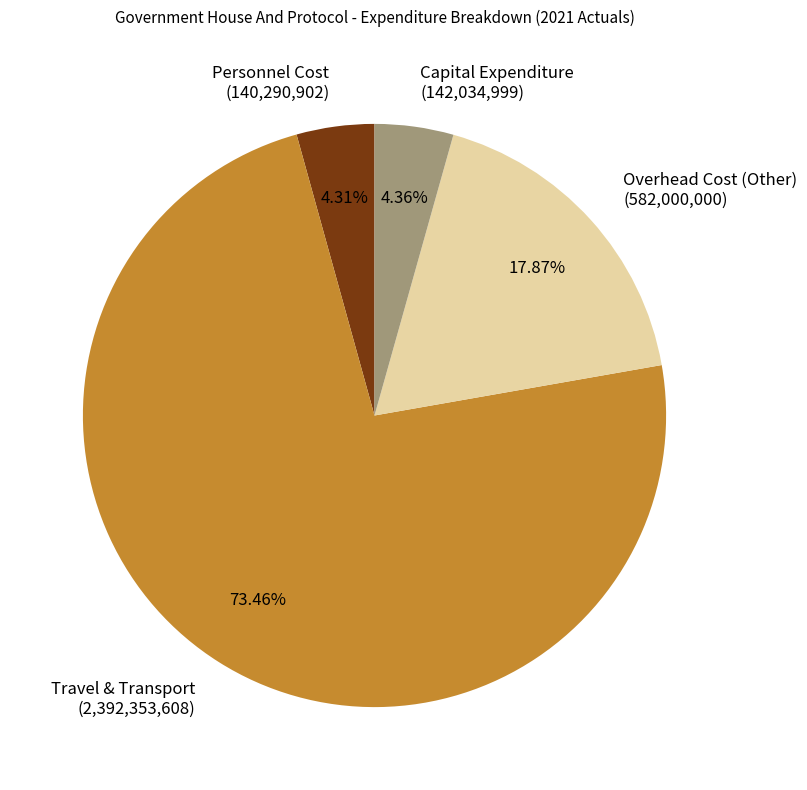

Do Capital Expenditure (142,034,999) and Personnel Cost (140,290,902) together represent more than half of the pie?

No